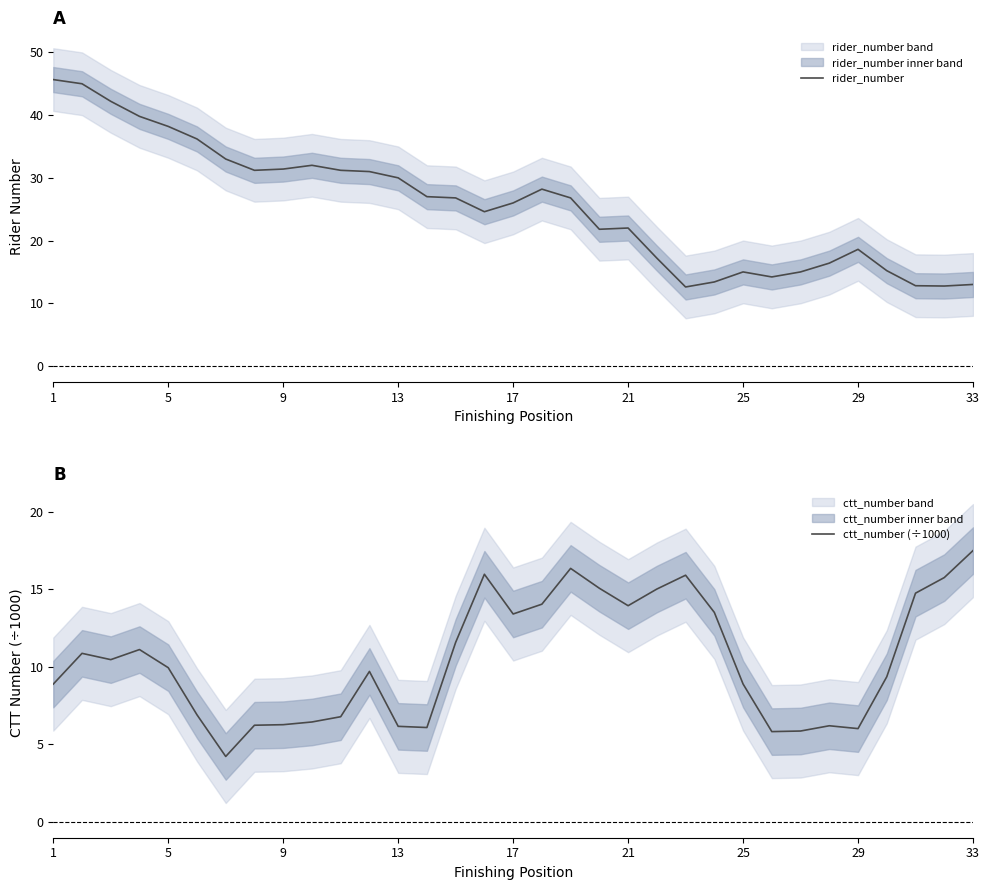

True or false: rider_number has a value of 7.2 at 33.

False